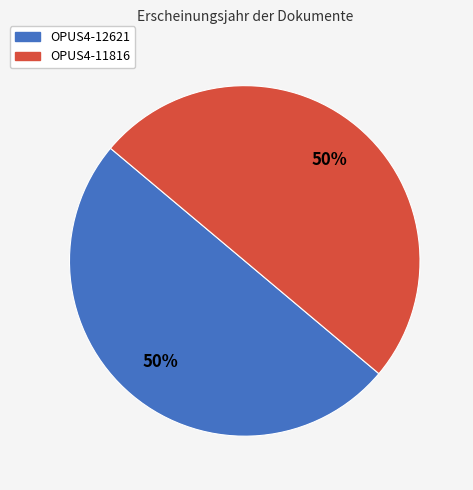

To the nearest percent, what portion does OPUS4-11816 represent?

50%